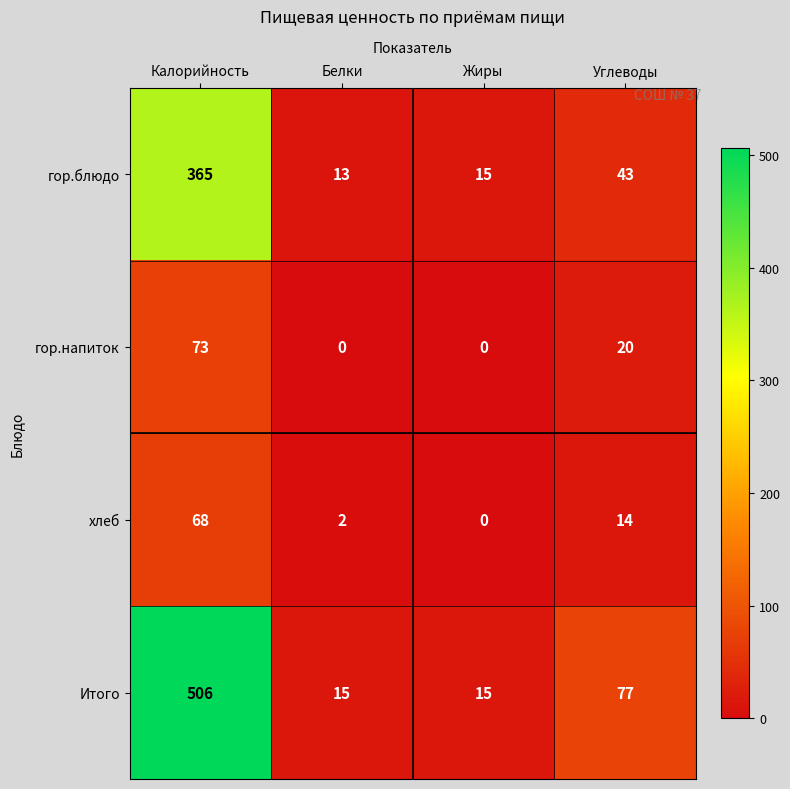

Which series has the largest total across all categories?

Итого